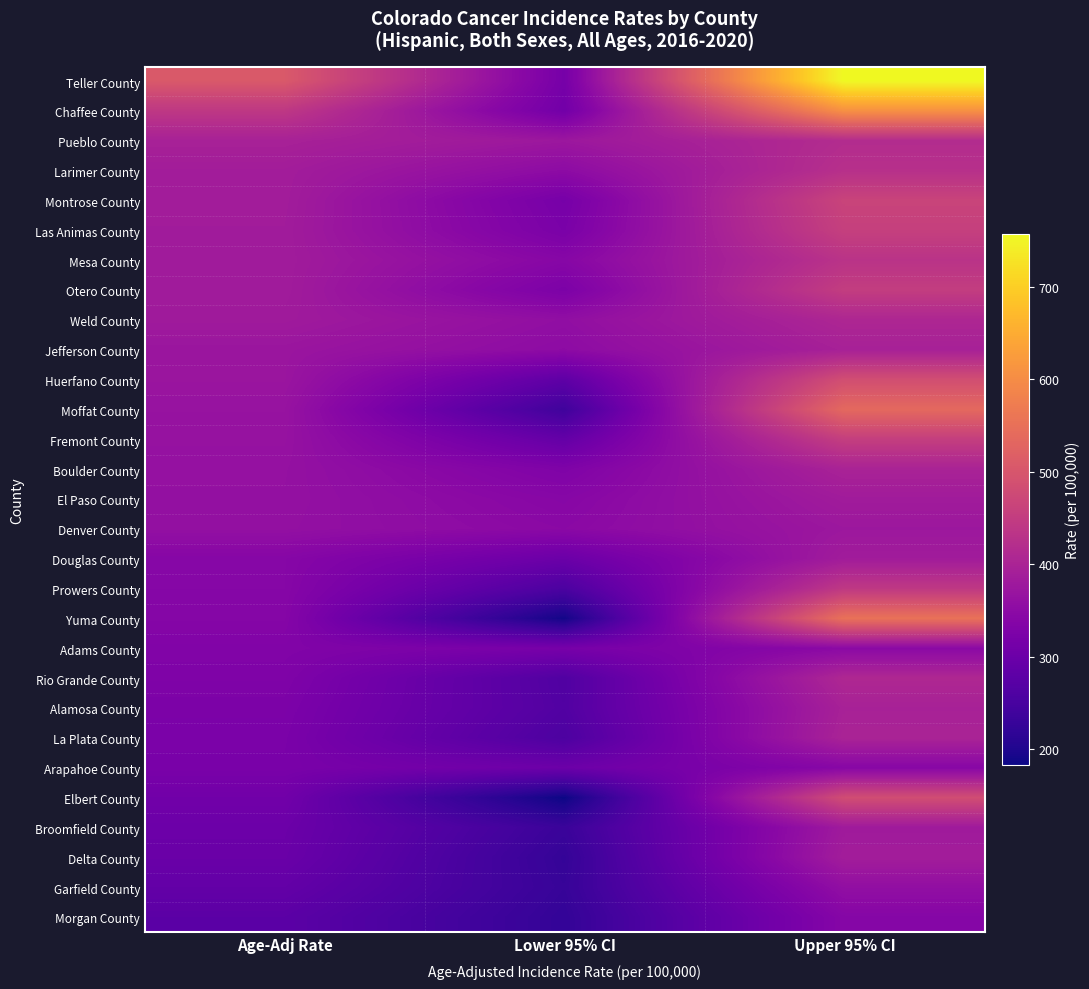

At how many categories does at least one series exceed 686?

1